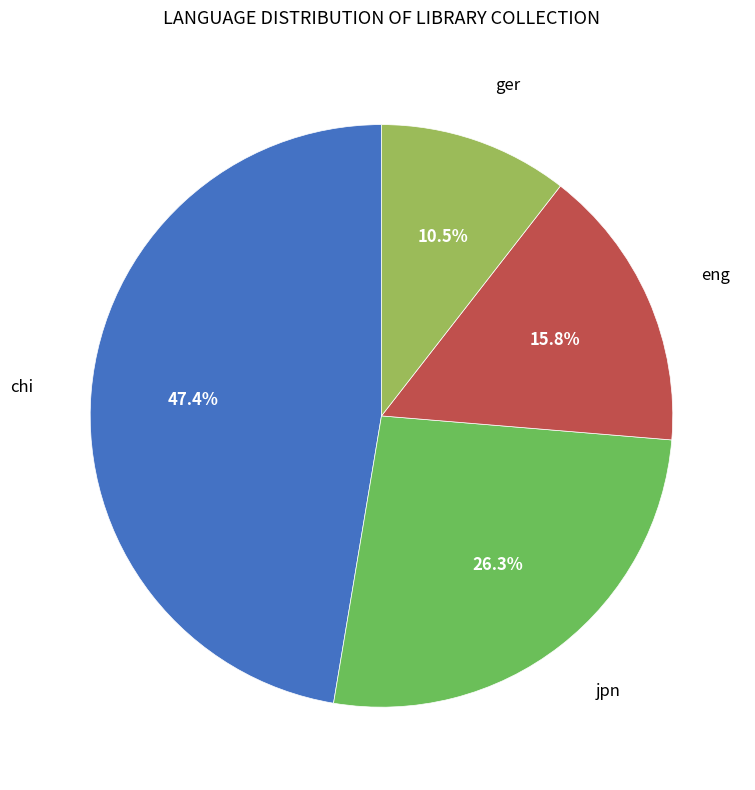

Does any single category account for the majority?

No